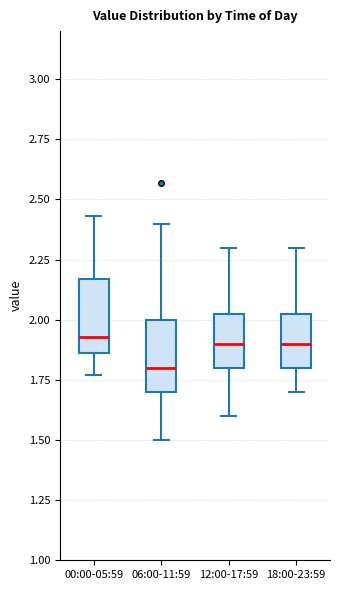

Reading left to right, transcribe this box plot: for each box, give where its median line is, the range the box spans, and where its two whiskers end, as read against the y-axis. The values are not printed on the chart, so give them approximately, as read against the axis.

00:00-05:59: median 1.95, box 1.85 to 2.15, whiskers 1.75 to 2.45
06:00-11:59: median 1.80, box 1.70 to 2.00, whiskers 1.50 to 2.40
12:00-17:59: median 1.90, box 1.80 to 2.05, whiskers 1.60 to 2.30
18:00-23:59: median 1.90, box 1.80 to 2.05, whiskers 1.70 to 2.30